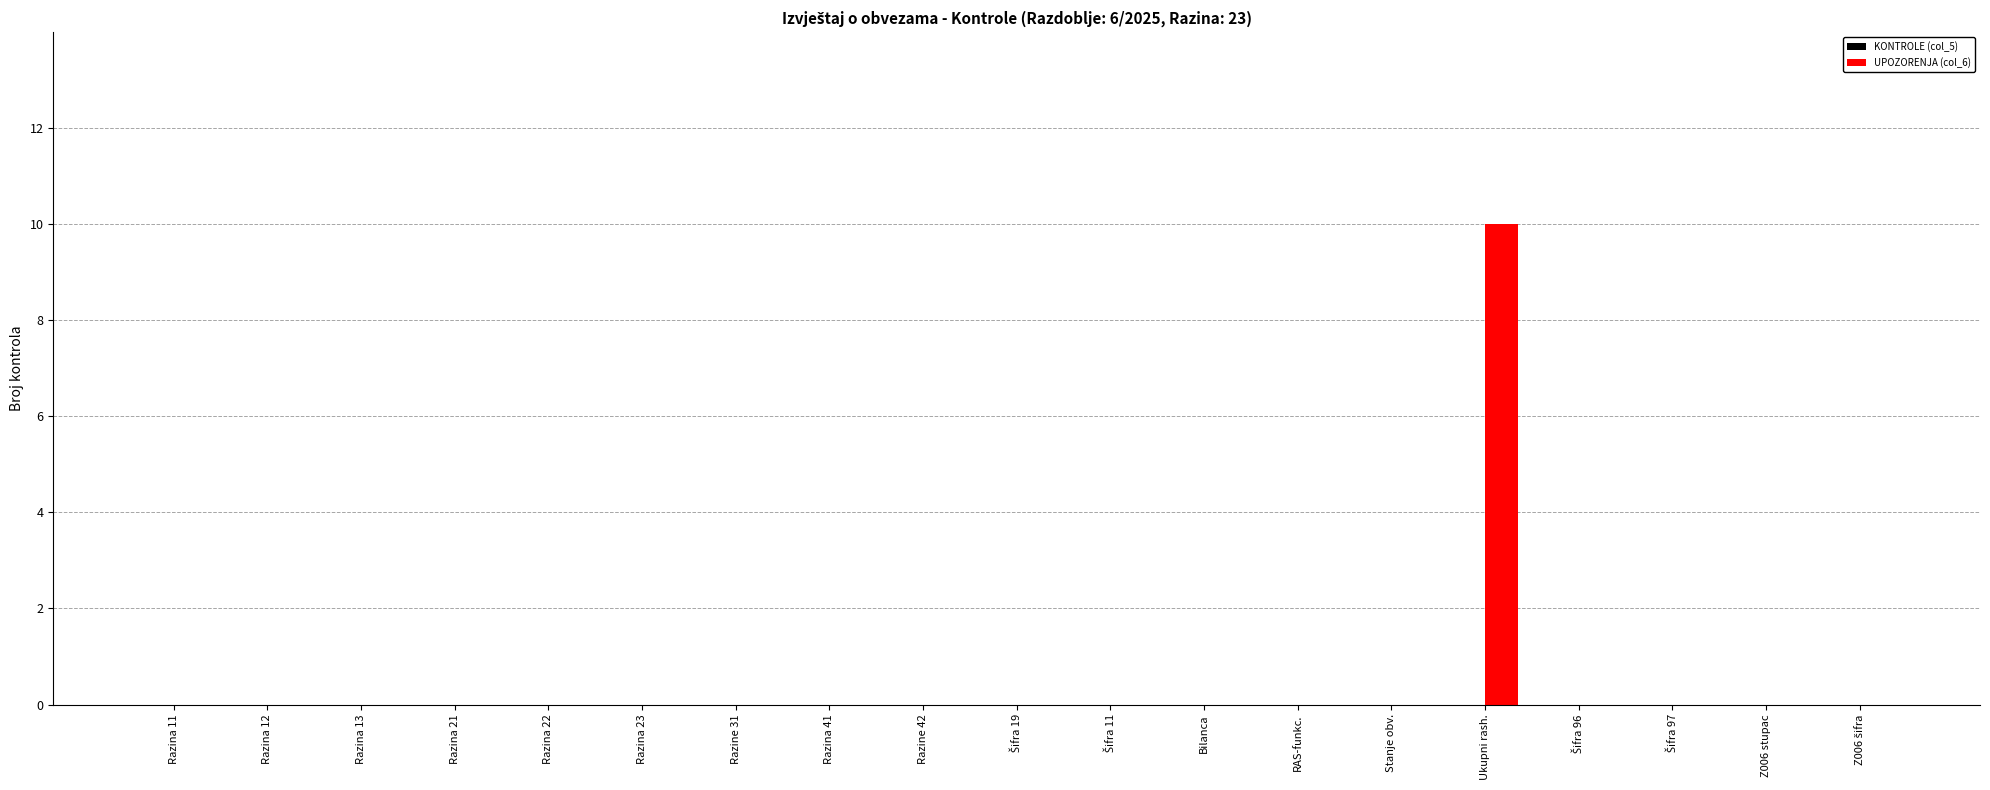

Which label corresponds to the largest value in the chart?

Ukupni rash.